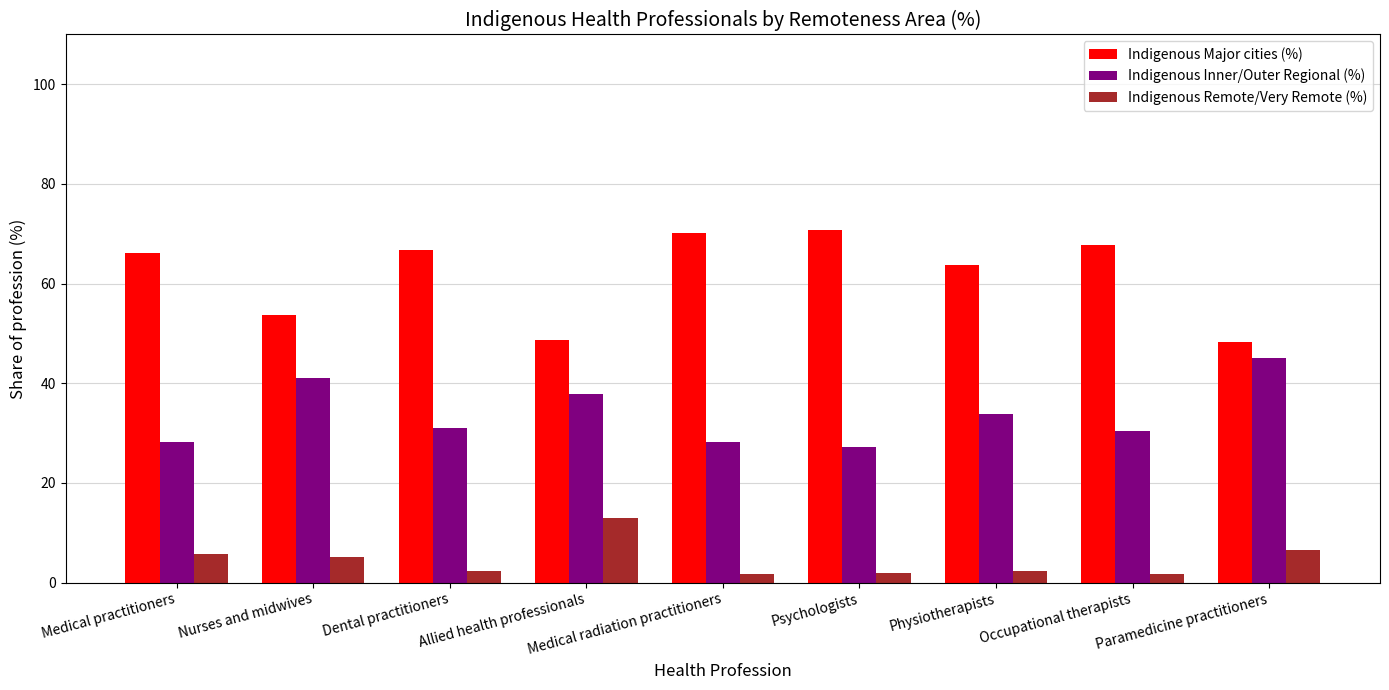

What is the sum of the Indigenous Major cities (%) values at Paramedicine practitioners and Occupational therapists?

116.1